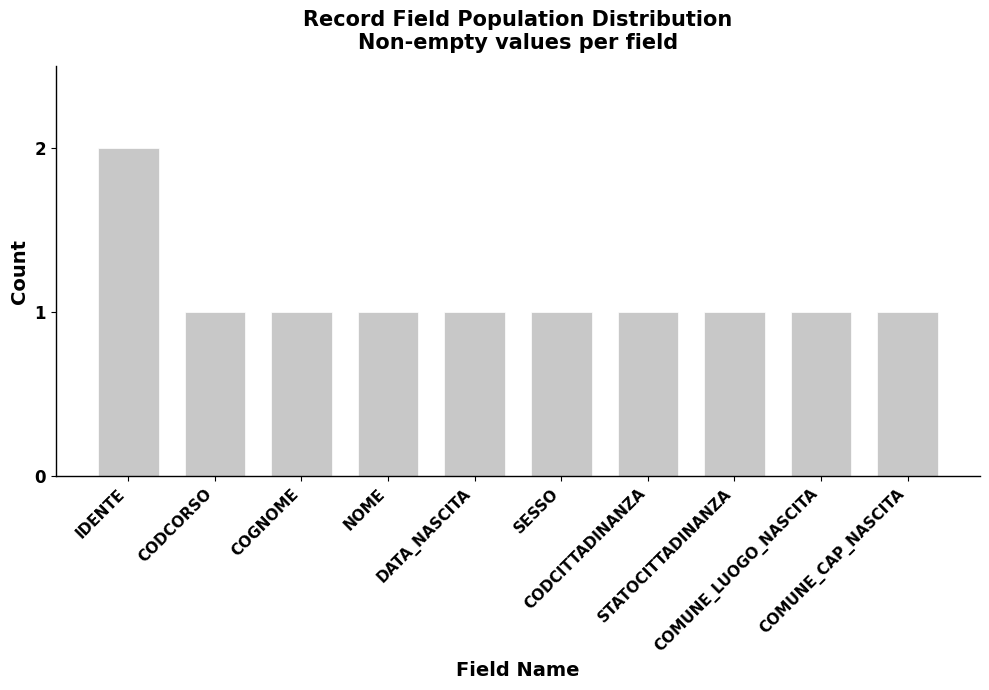

What is the sum of all values?

11